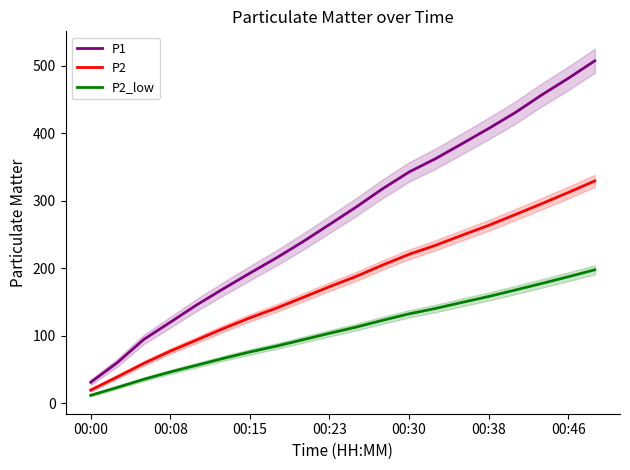

Rank the series by their average value, from highest to lowest.

P1, P2, P2_low